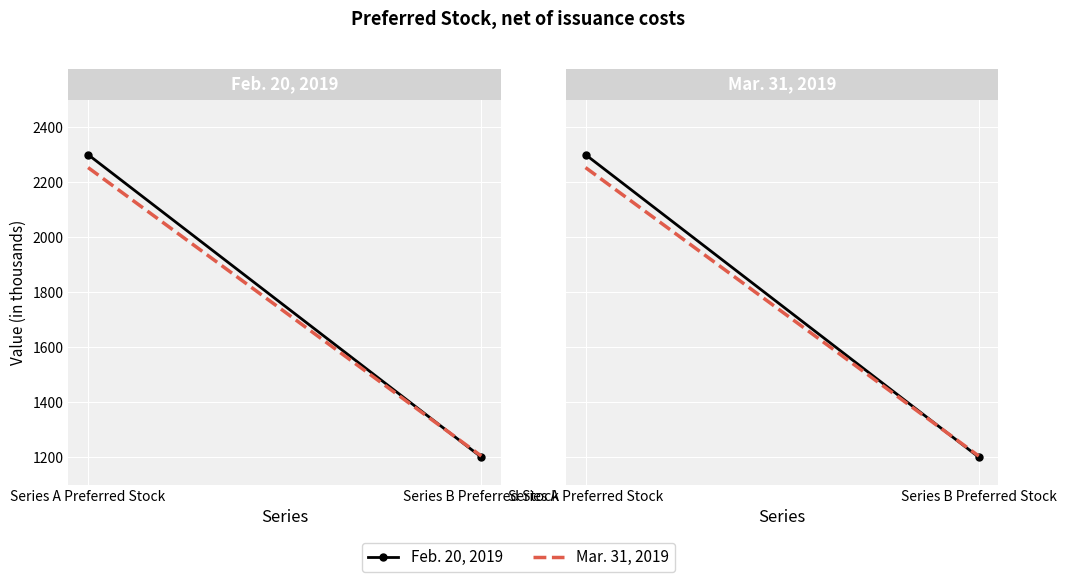

The Mar. 31, 2019 series shows 2109 at Series B Preferred Stock. True or false?

False